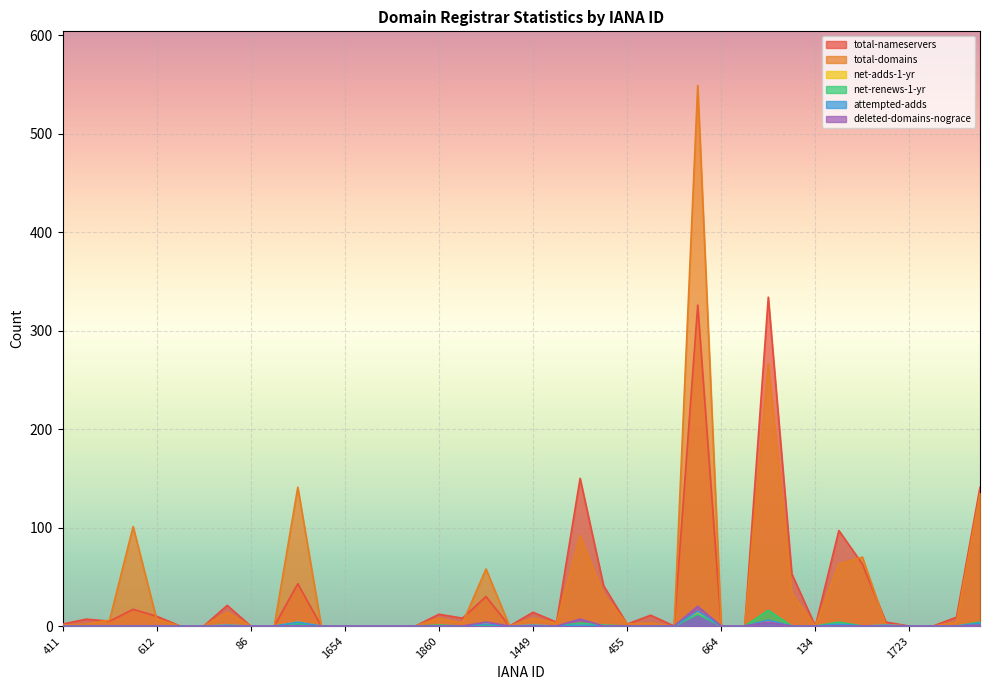

True or false: total-nameservers has more than 0 points higher than both neighbors.

True